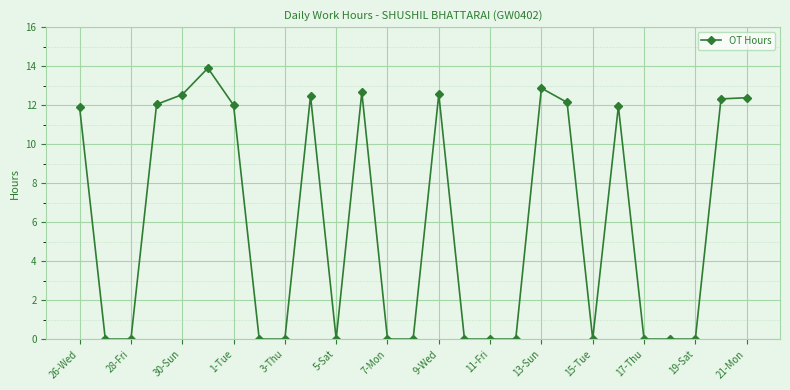

What is the value of the 5th point from the left?

12.5